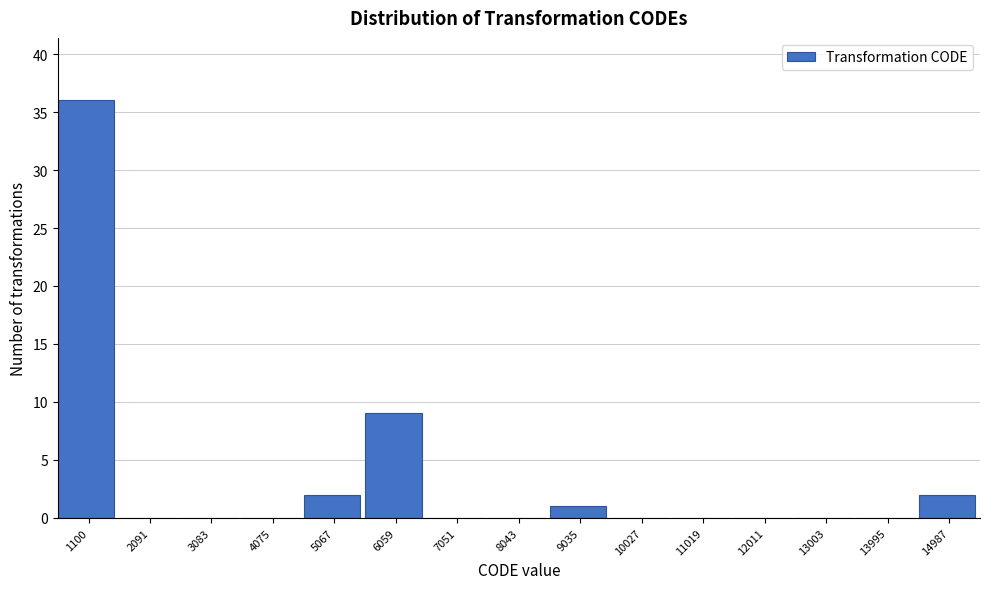

Reading right to left, transcribe all the data shown in this chart.

14987=2	13995=0	13003=0	12011=0	11019=0	10027=0	9035=1	8043=0	7051=0	6059=9	5067=2	4075=0	3083=0	2091=0	1100=36